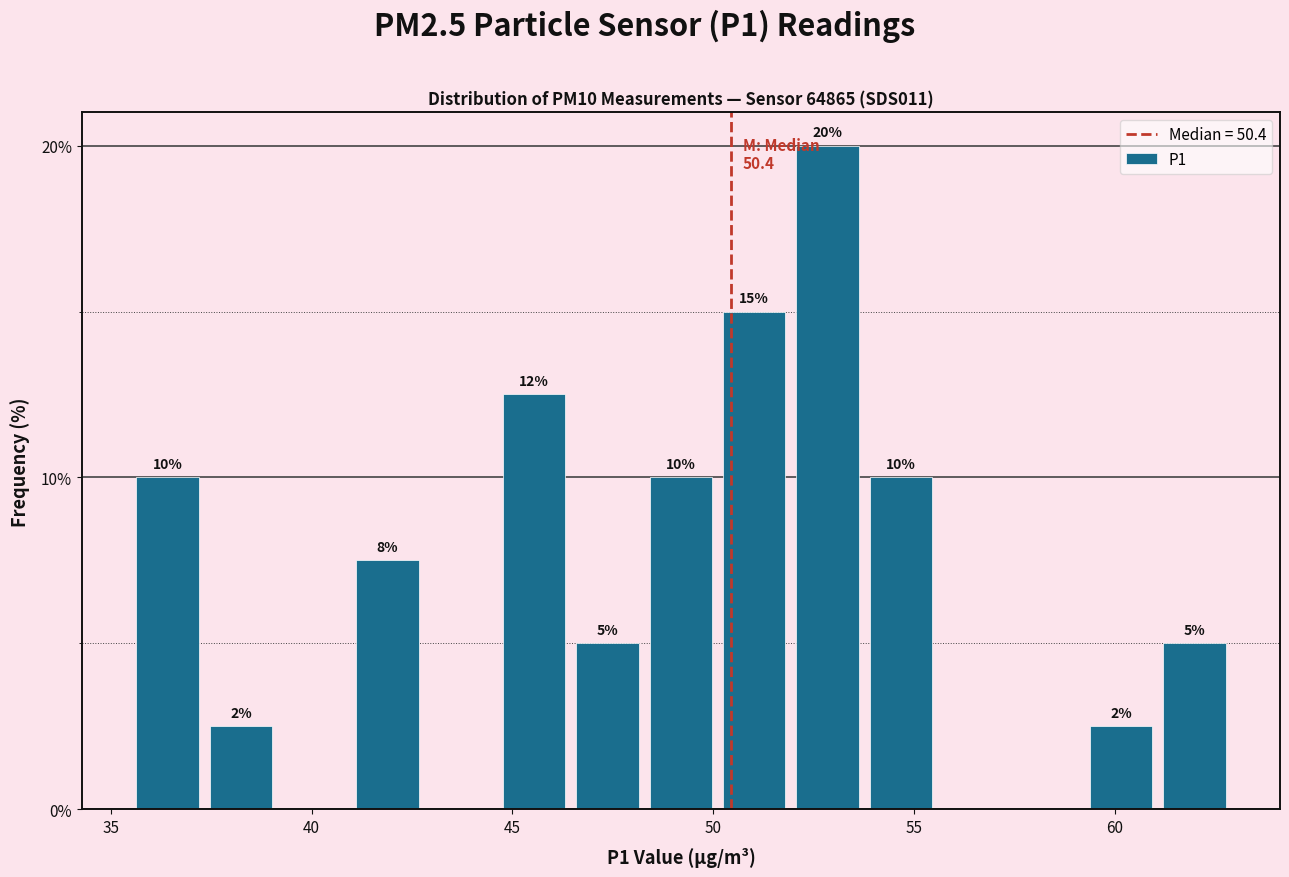

Around what value on the x-axis is the tallest bar? Give the approximate position of its centre, as read against the axis.

53.0